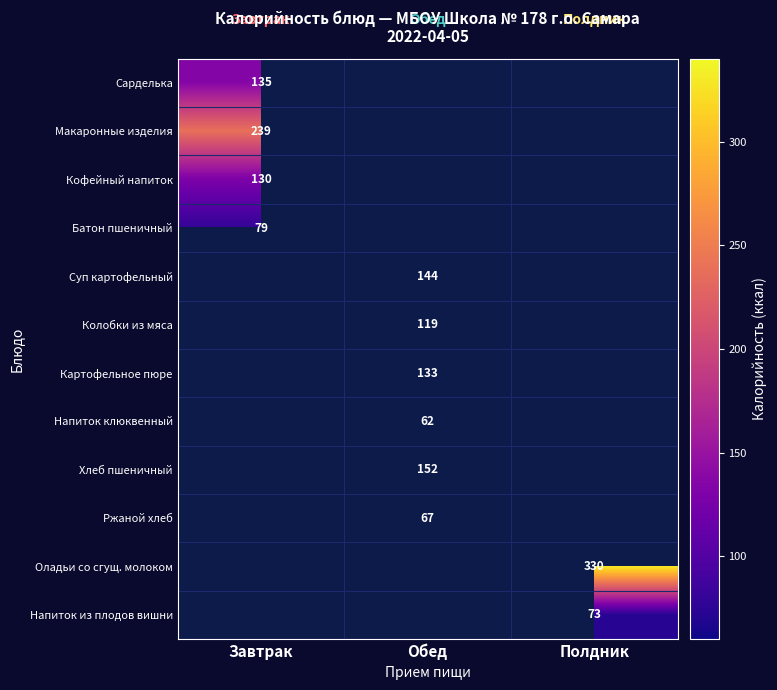

The value of Кофейный напиток at Завтрак is 205. True or false?

False